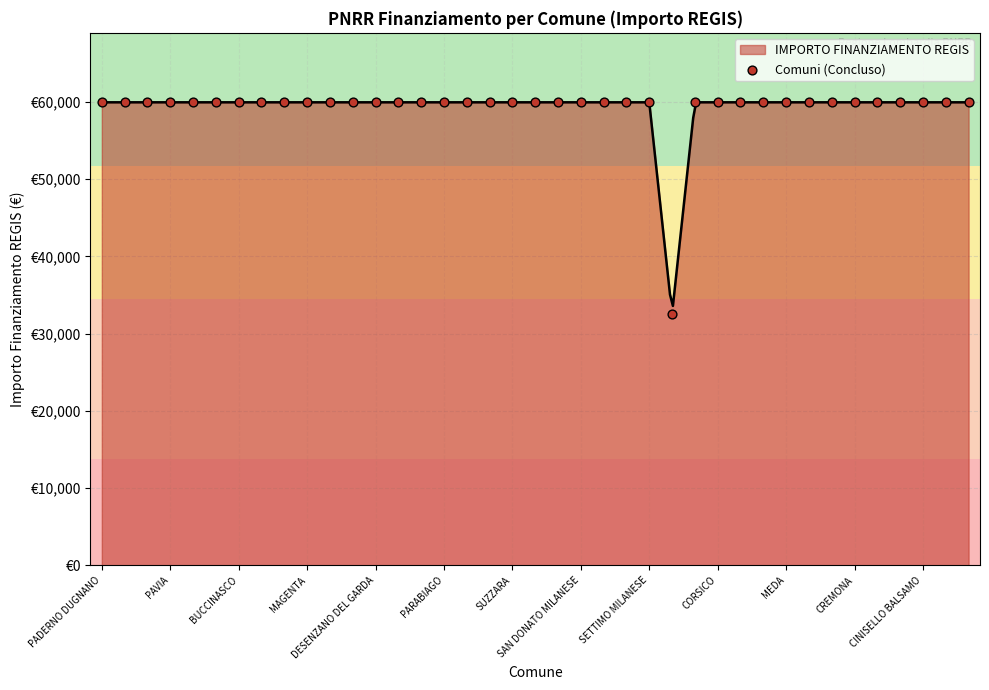

Between CORSICO and DESENZANO DEL GARDA, which is larger?

CORSICO